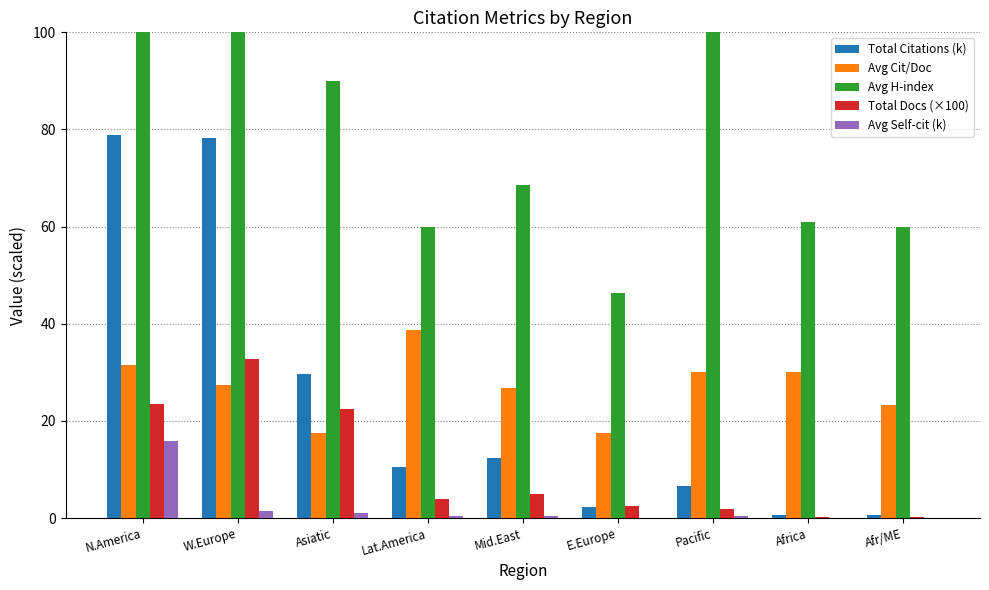

Is the value of Total Citations (k) at Africa greater than the value of Avg Self-cit (k) at W.Europe?

No